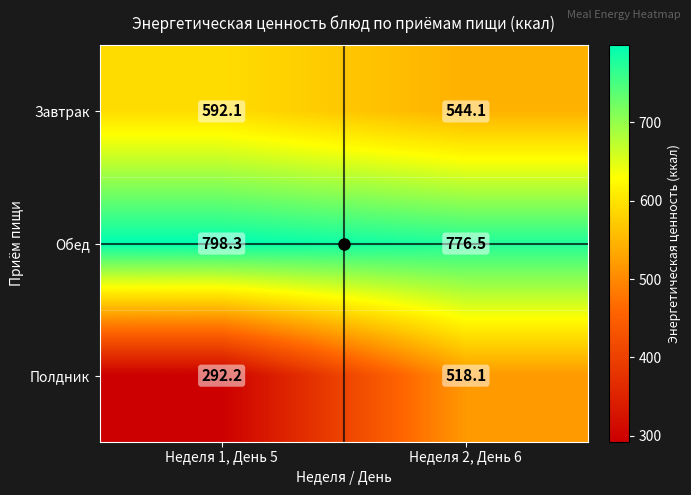

What is the difference between the maximum and minimum values in the Завтрак series?

48.0